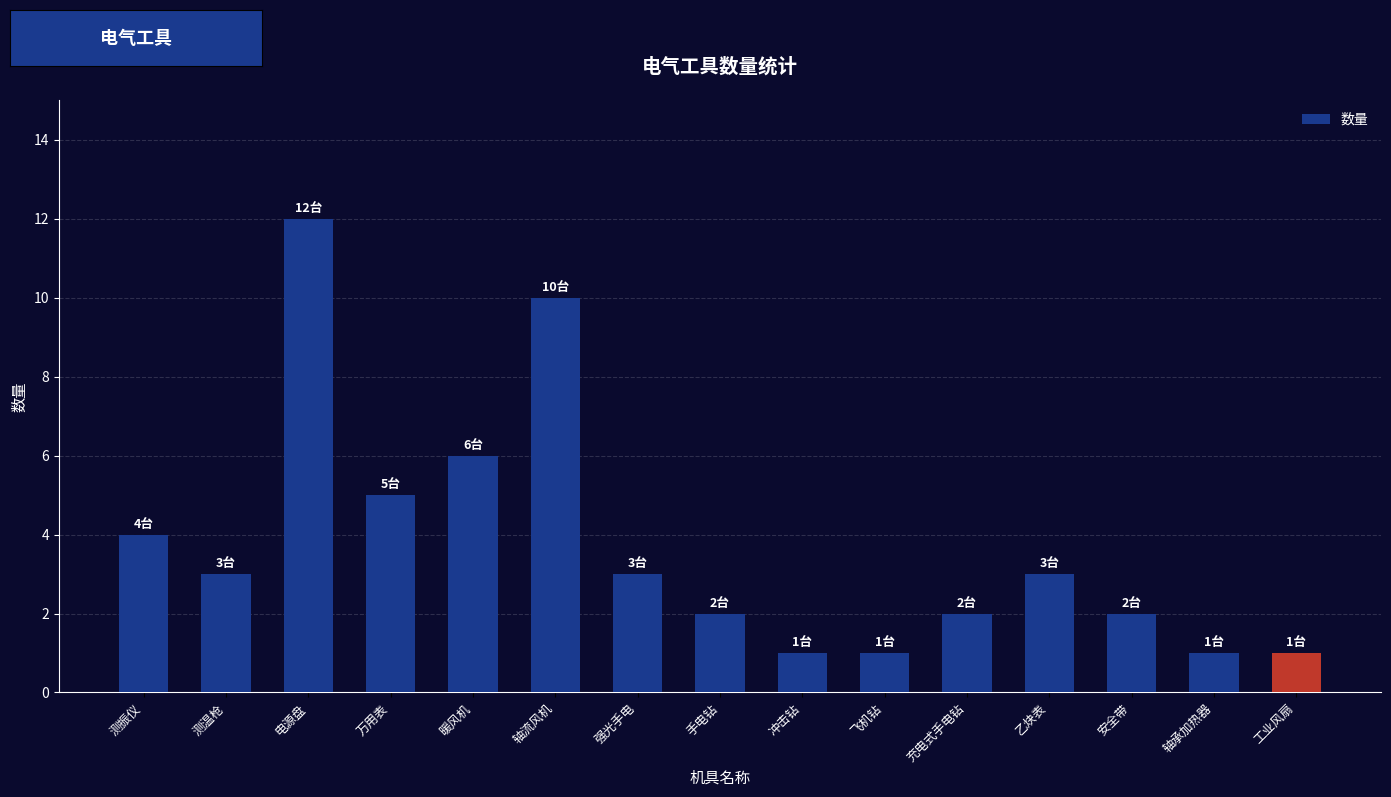

Which label corresponds to the largest value in the chart?

电源盘